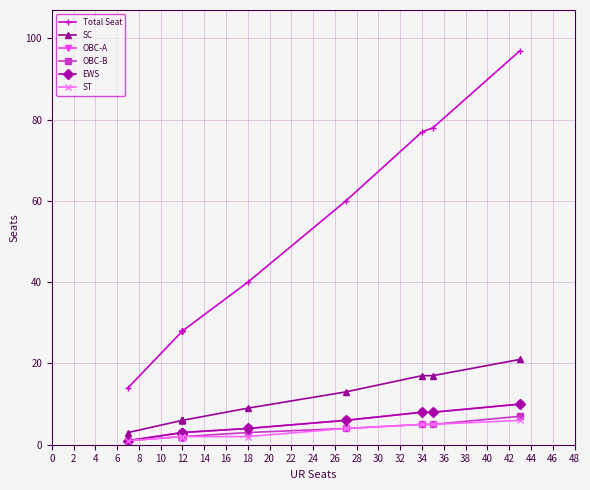

Rank the series by their maximum value, from highest to lowest.

Total Seat, SC, OBC-A, EWS, OBC-B, ST